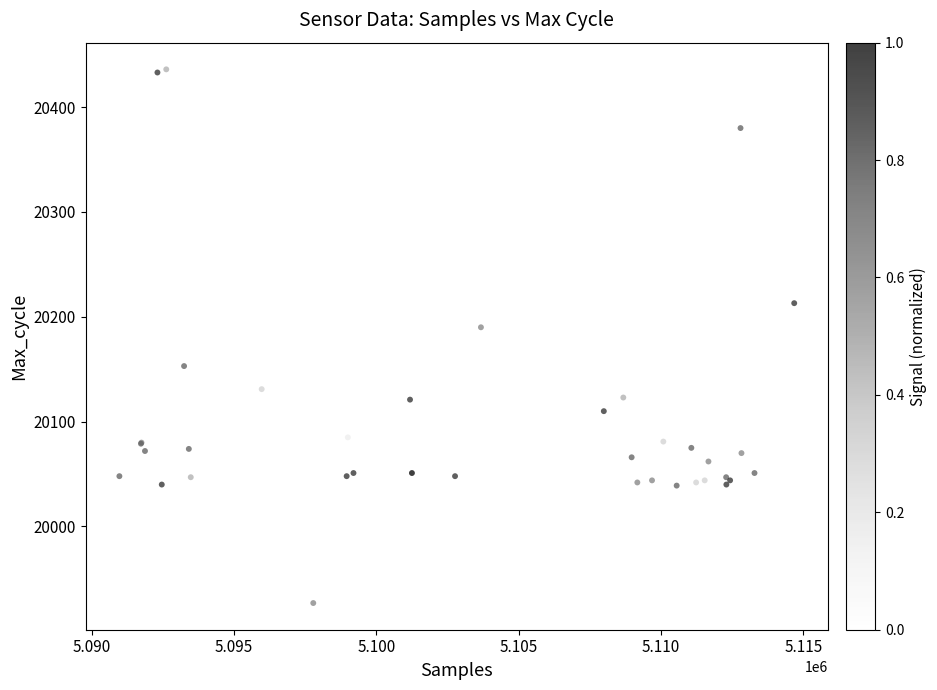

What Y value in the scatter plot is closest to 20181?

20190